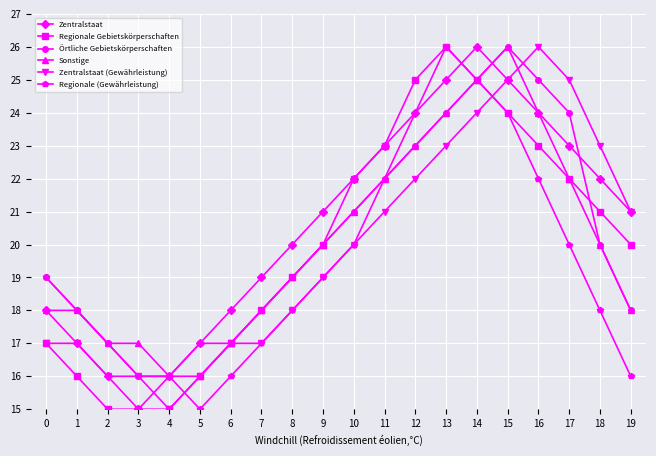

The Sonstige series shows 5 at 1. True or false?

False